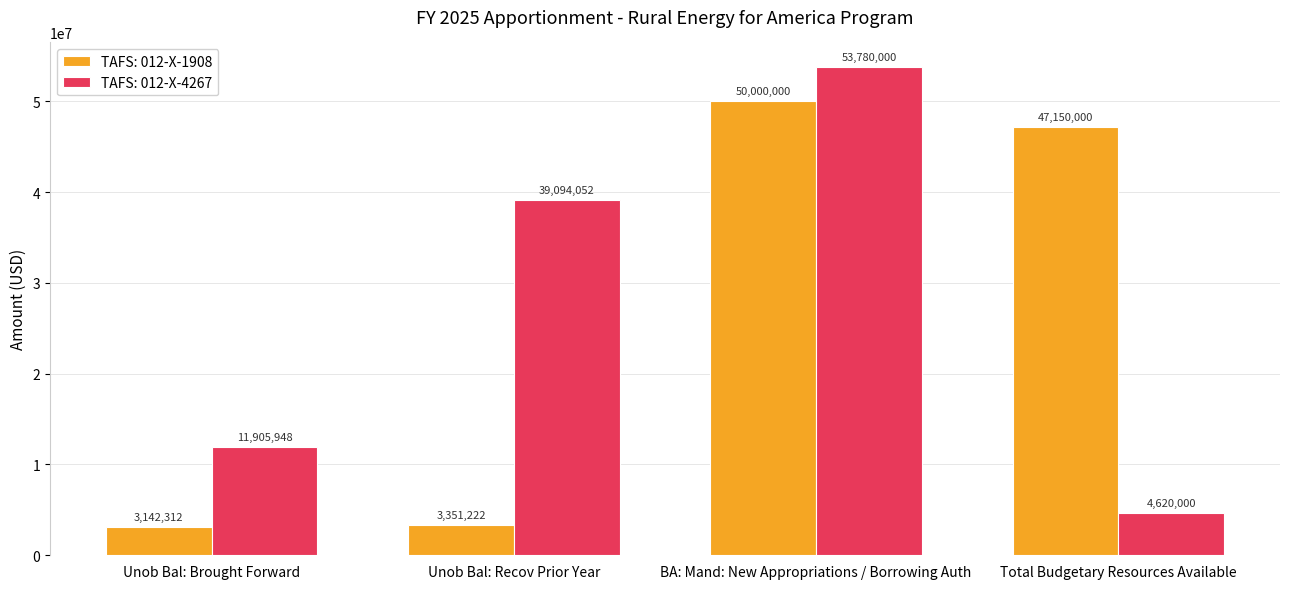

Is the value of TAFS: 012-X-1908 at BA: Mand: New Appropriations / Borrowing Auth greater than the value of TAFS: 012-X-4267 at Total Budgetary Resources Available?

Yes